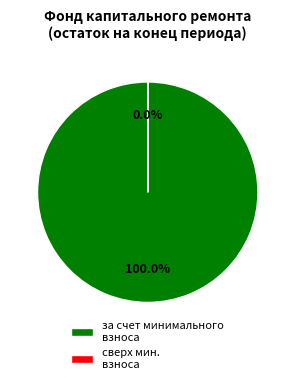

Which has a higher value, за счет минимального взноса or сверх минимального размера взноса?

за счет минимального взноса